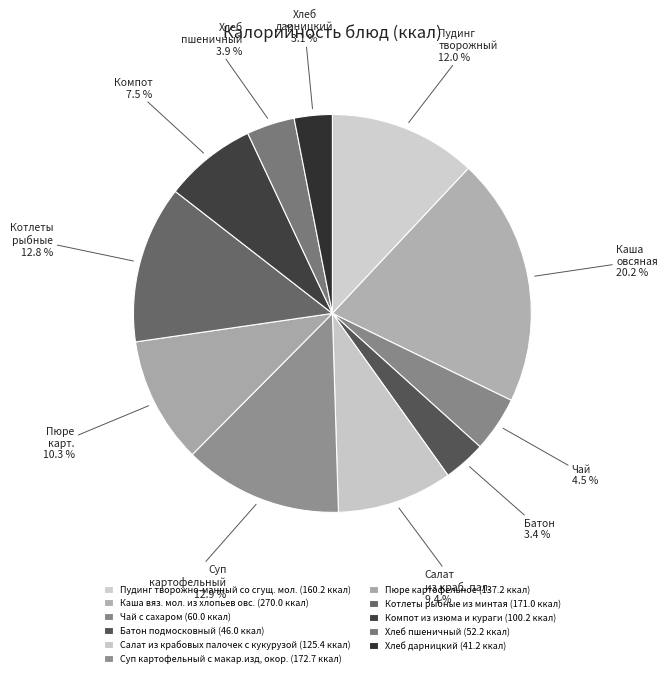

To the nearest percent, what is the average slice percentage?

9%